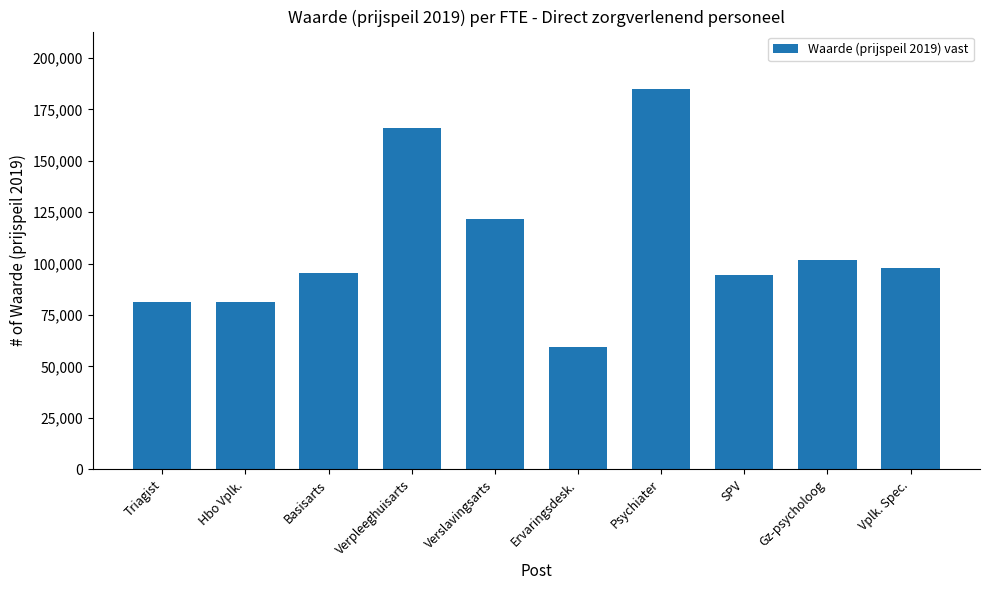

Which label corresponds to the largest value in the chart?

Psychiater